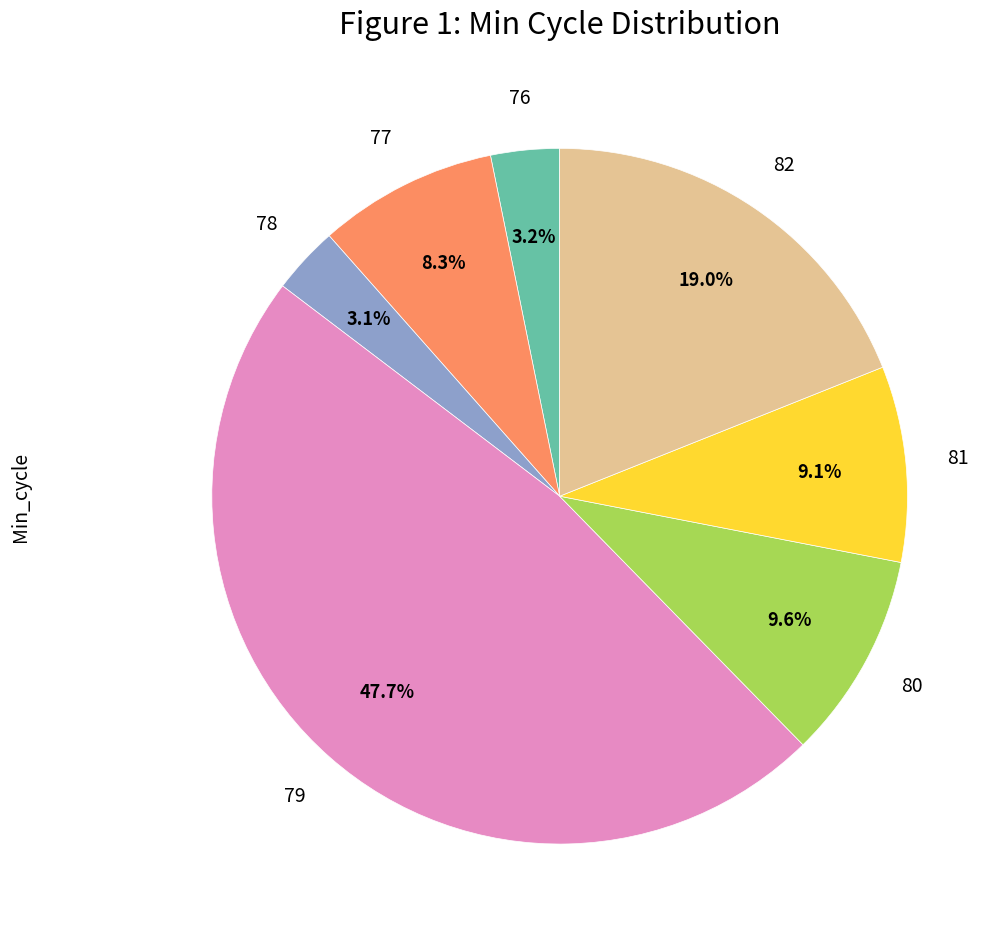

Is there any slice that represents more than half of the pie?

No